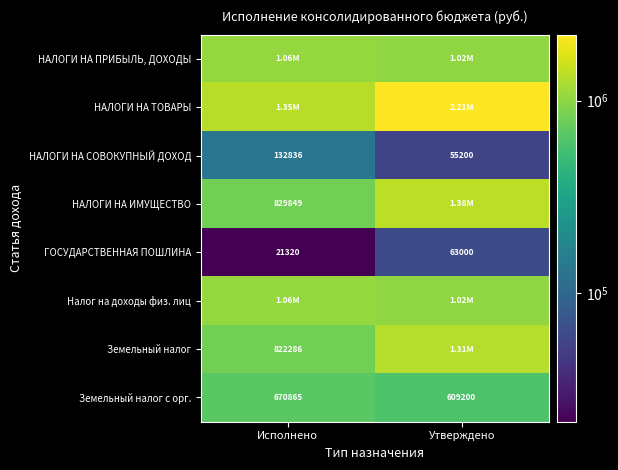

What is the sum of all НАЛОГИ НА СОВОКУПНЫЙ ДОХОД values?

188036.0